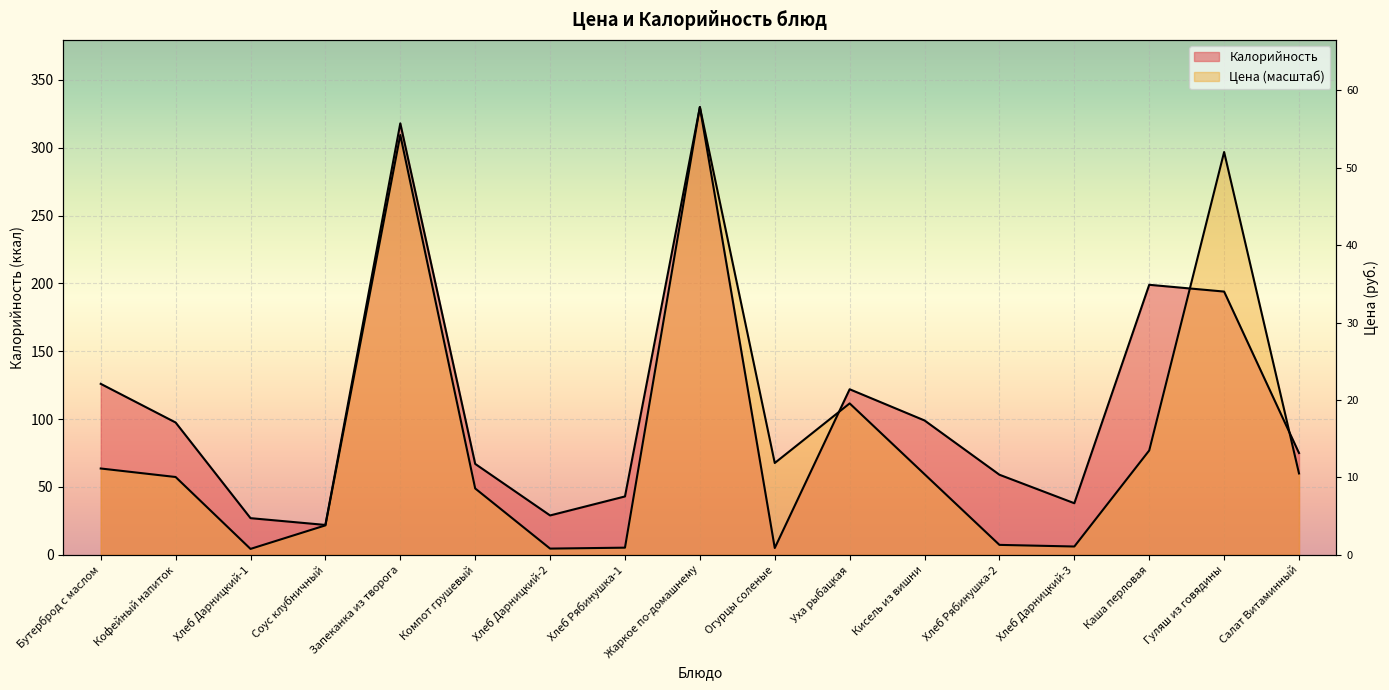

Between Огурцы соленые and Хлеб Рябинушка-2, which series saw the biggest shift?

Цена